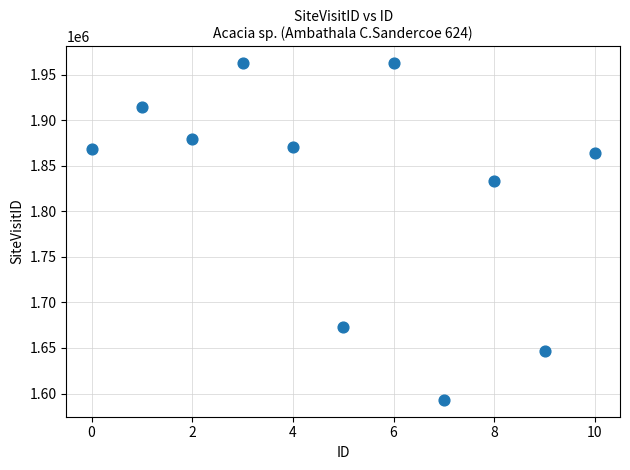

What Y value in the scatter plot is closest to 1777726?

1832845